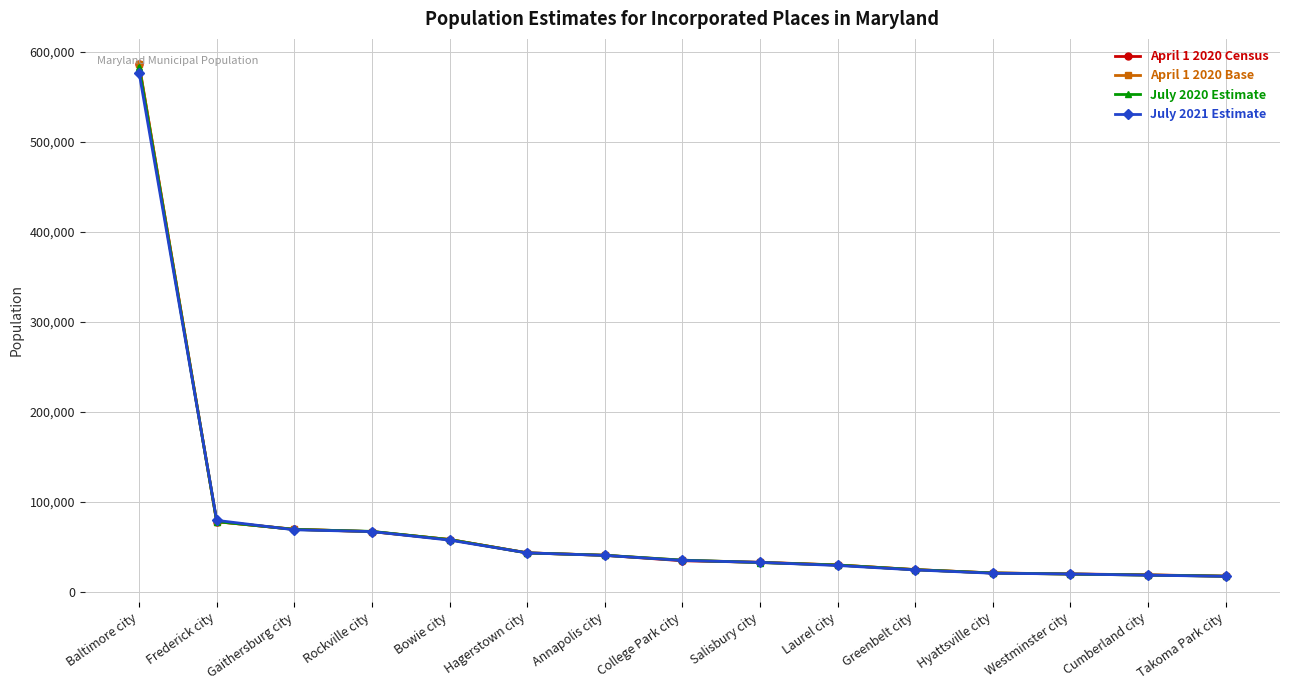

How many data points in July 2020 Estimate are less than 35379?

7